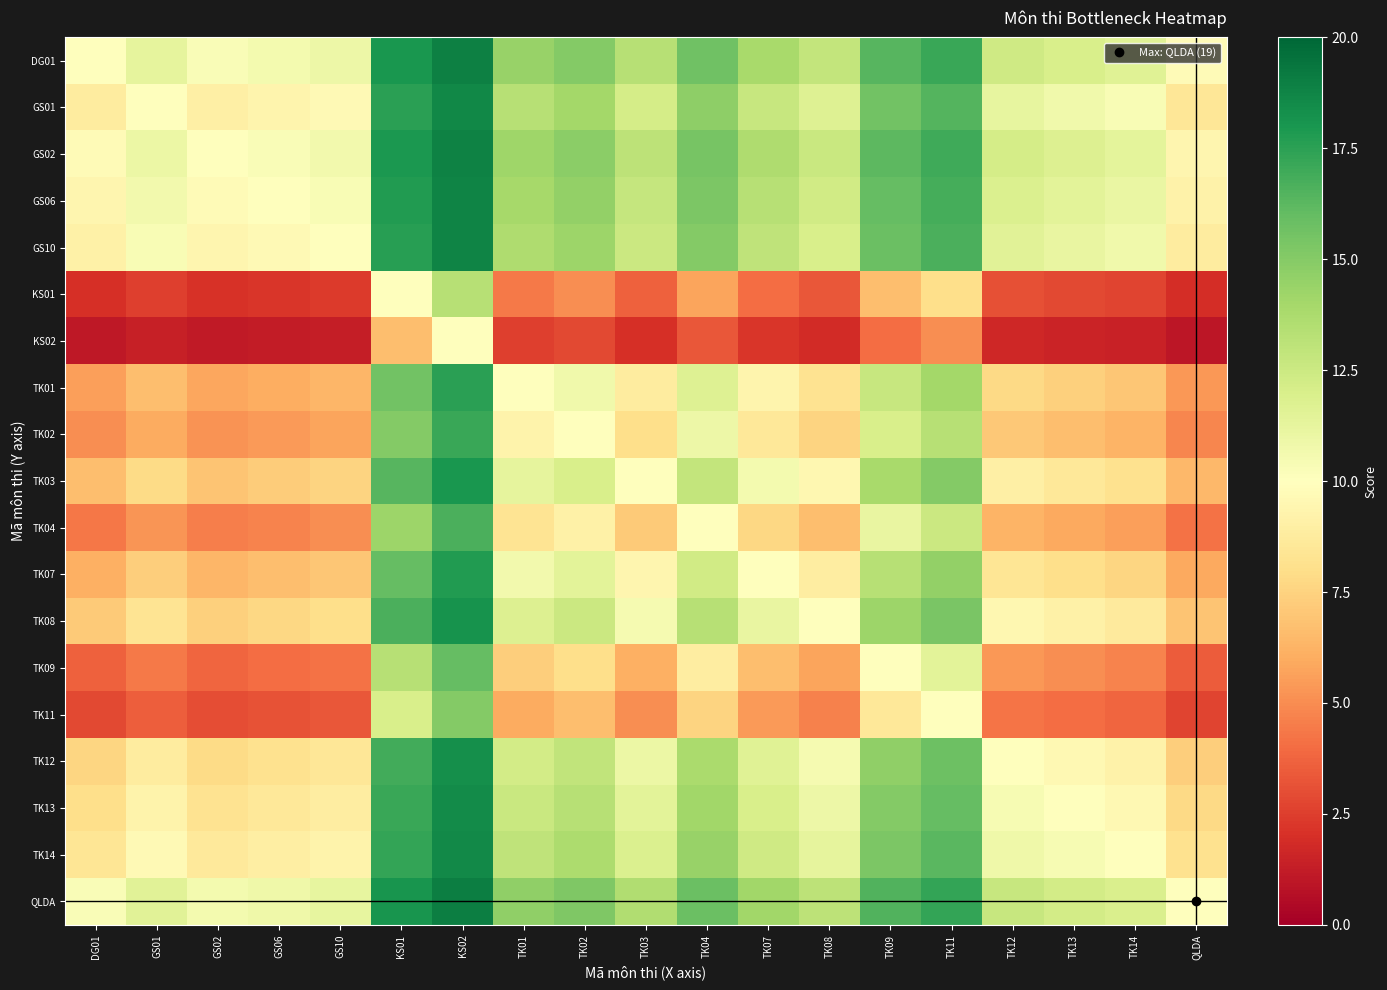

List the series in order of their peak value, highest first.

QLDA, DG01, GS02, GS06, GS10, GS01, TK14, TK13, TK12, TK08, TK03, TK07, TK01, TK02, TK04, TK09, TK11, KS01, KS02